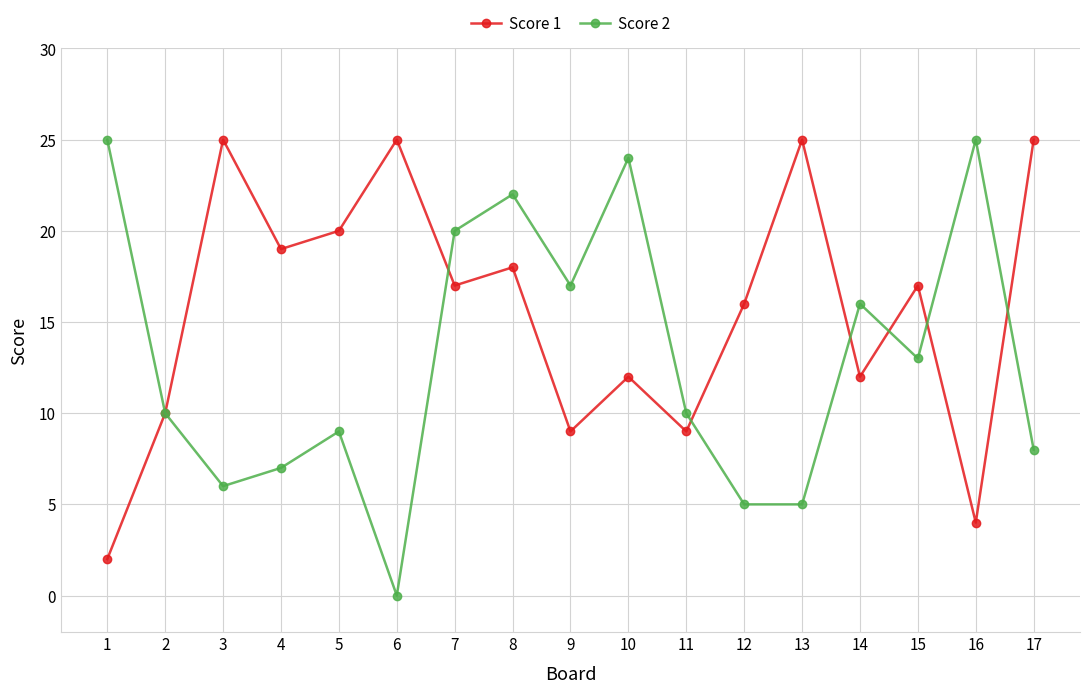

Which series has the largest total across all categories?

Score 1